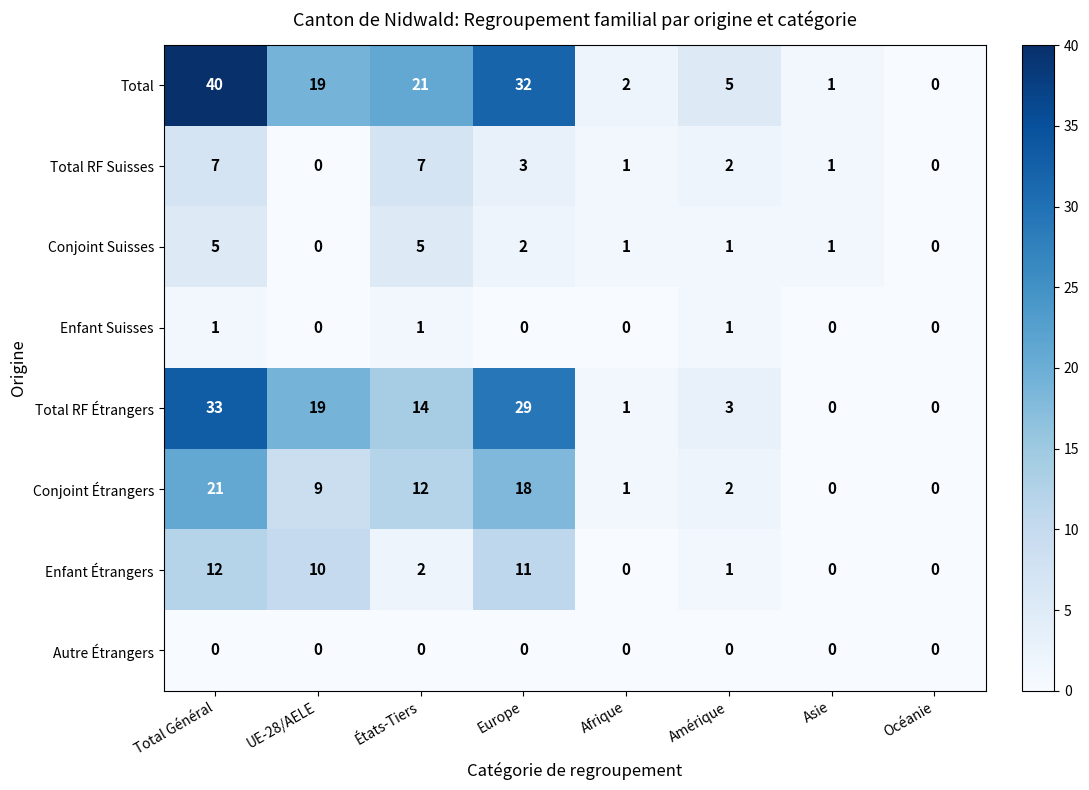

Where is Conjoint Suisses nearest to the value 2?

Europe